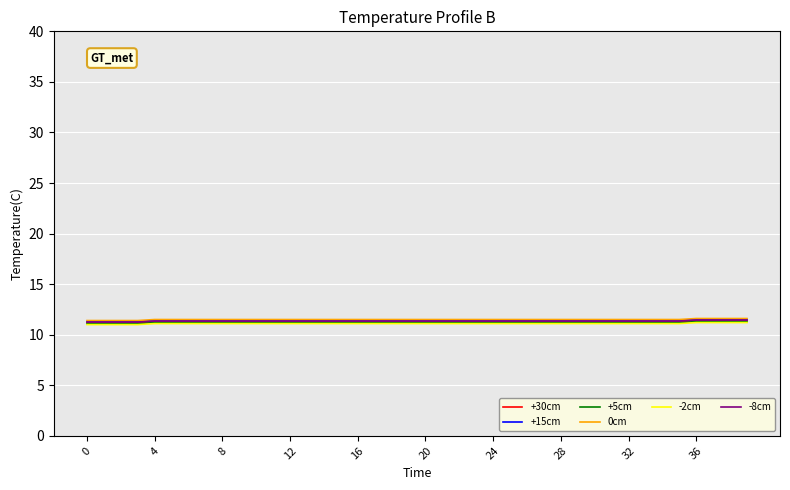

What is the minimum value for +5cm?

11.1